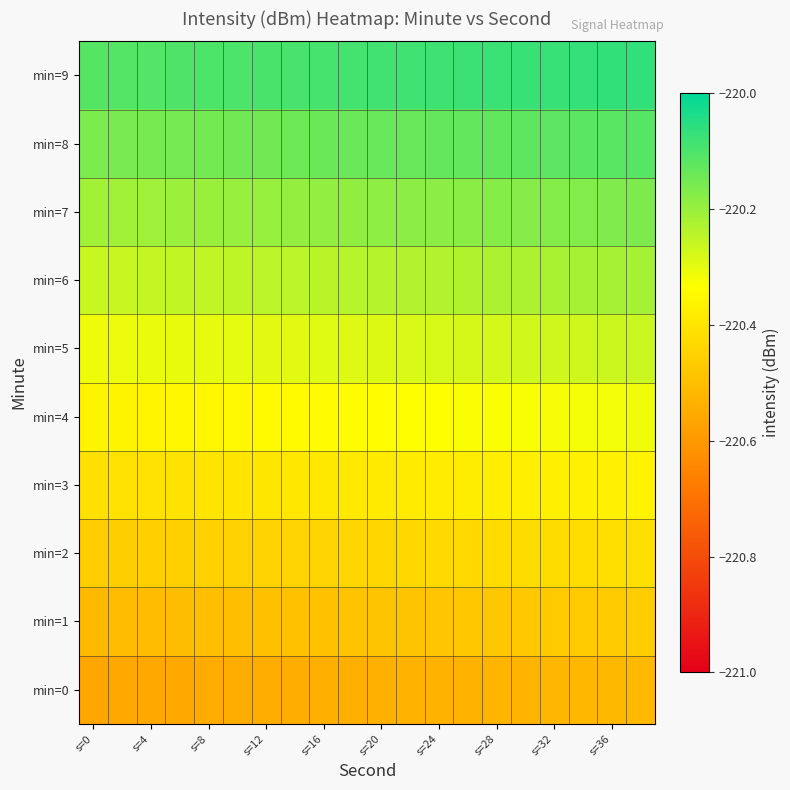

Which series has the largest total across all categories?

min=9